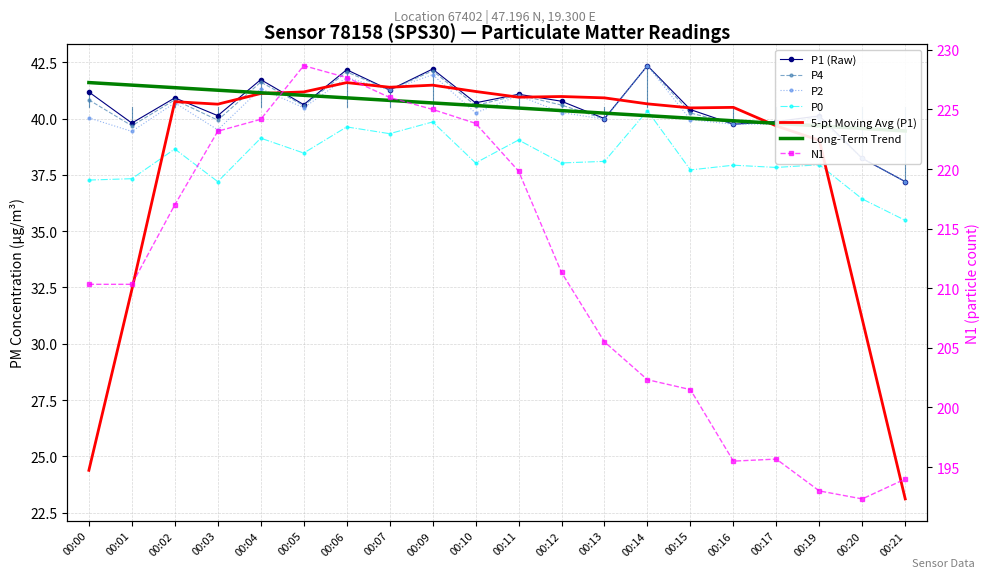

What is the value of the N1 point at the 10th from the left?

223.8